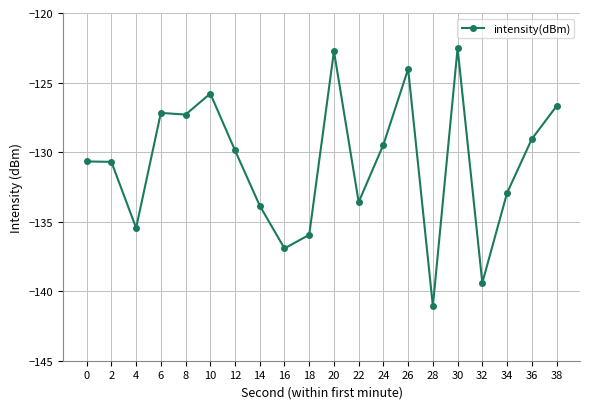

The value at 12 is -129.9. True or false?

True